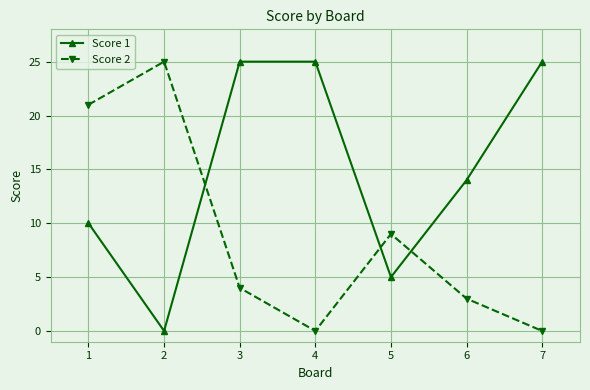

The Score 1 series shows 40 at 7. True or false?

False